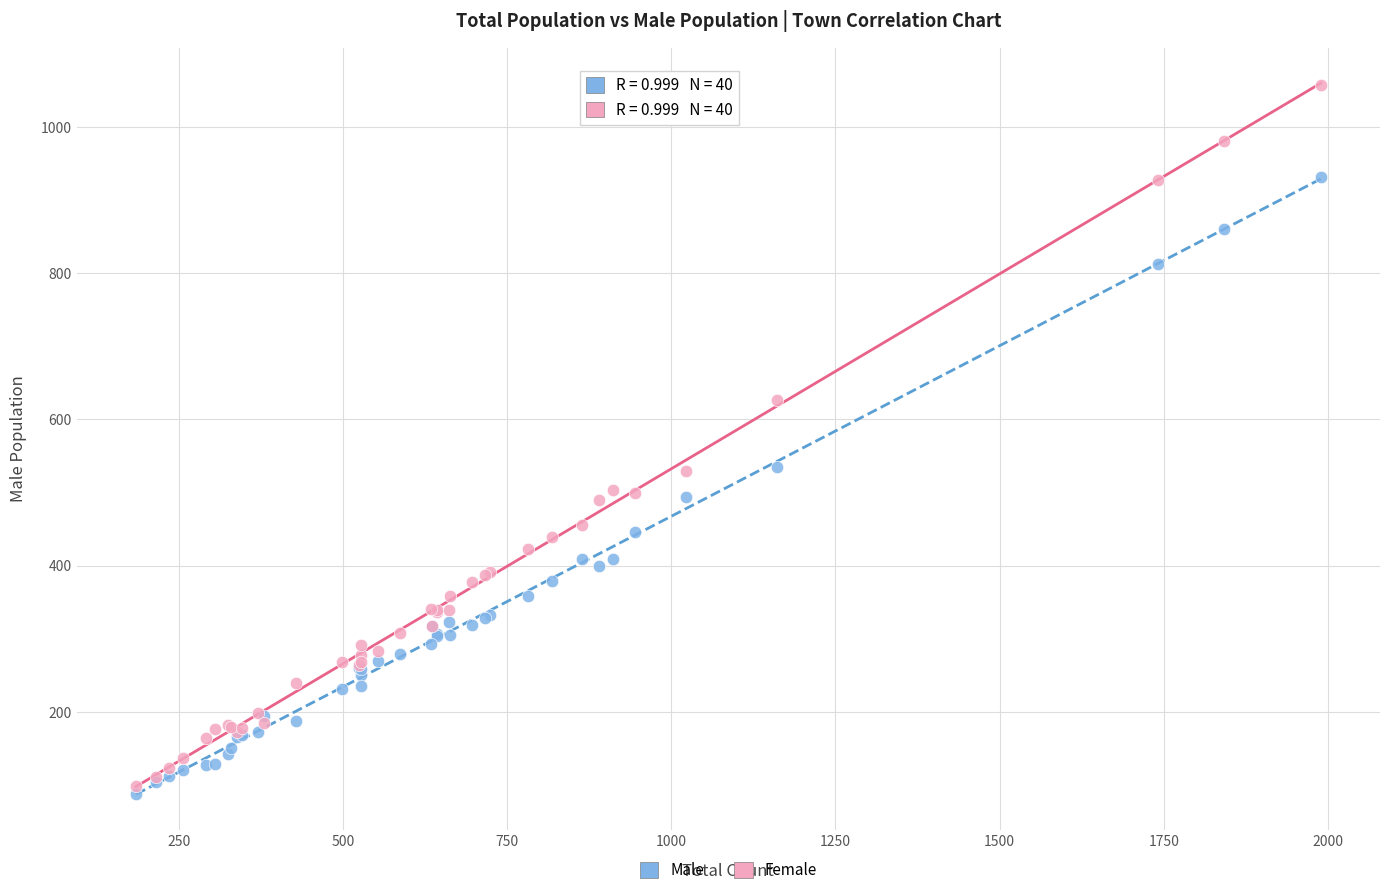

What is the X range (max minus min) for the scatter plot?

1804